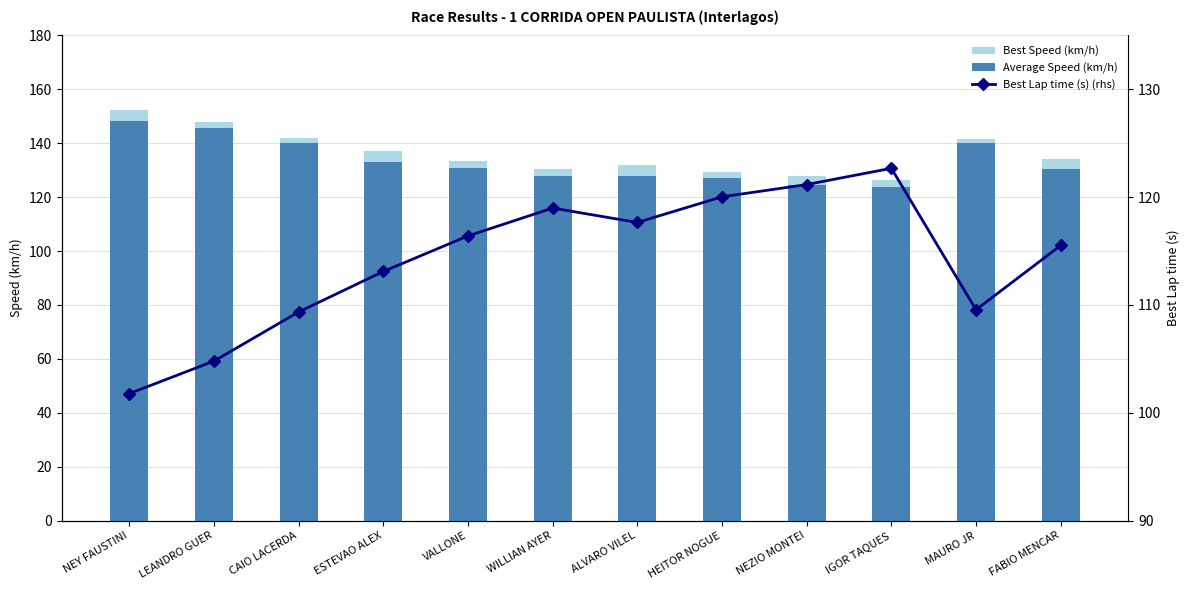

What is the minimum value for Average Speed (km/h)?

123.9